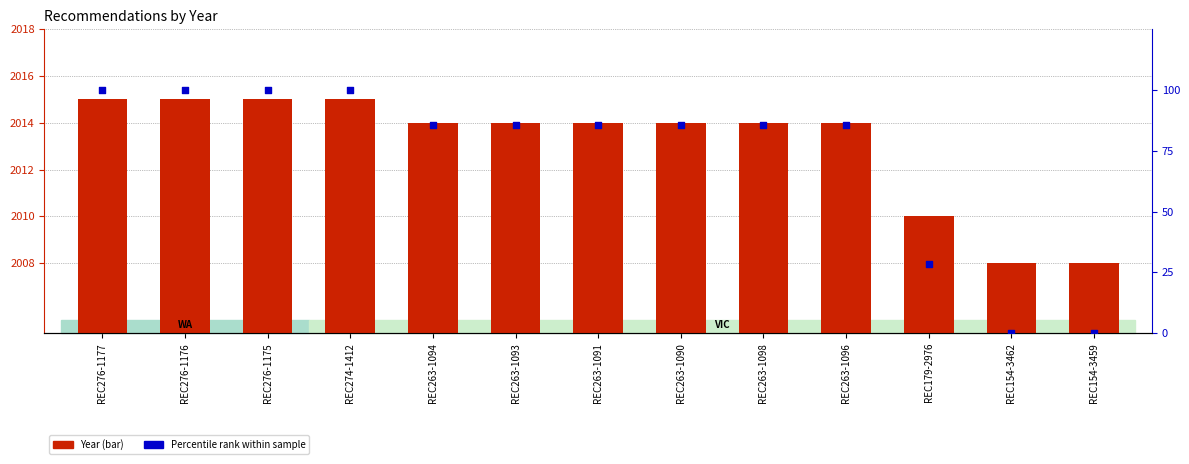

At which category is the sum across all series the highest?

REC276-1177